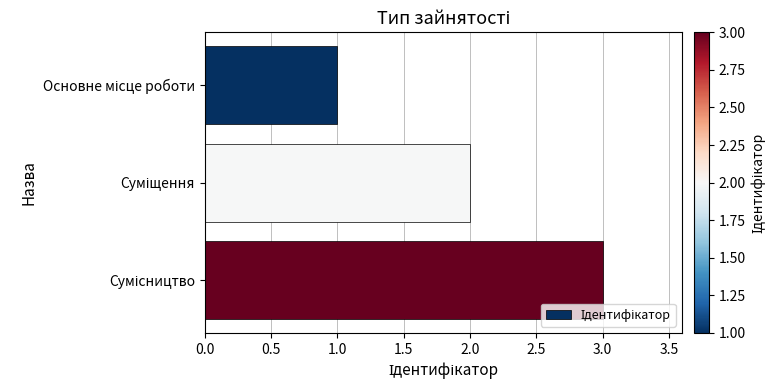

How many bars are there in total?

3